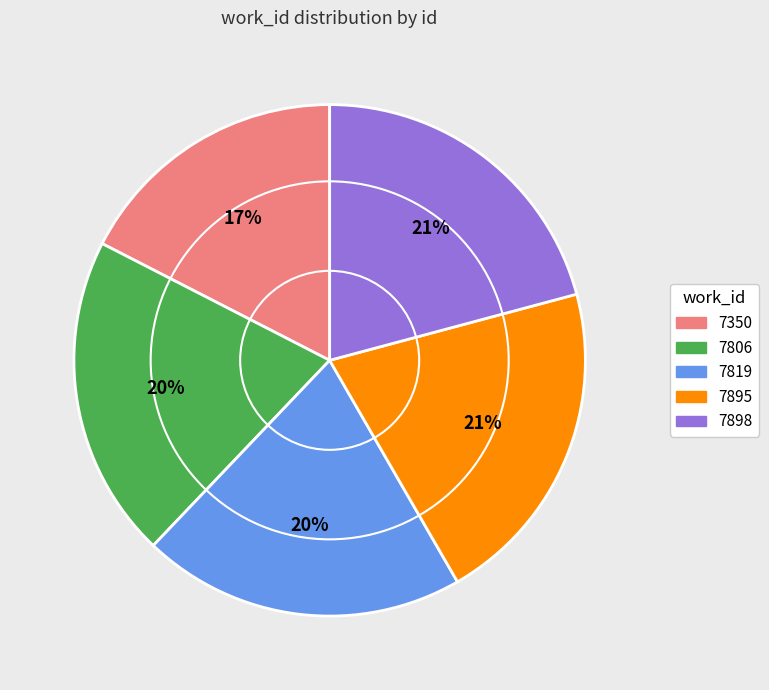

Approximately how many times larger is the value at 7819 compared to 7895?

1.0